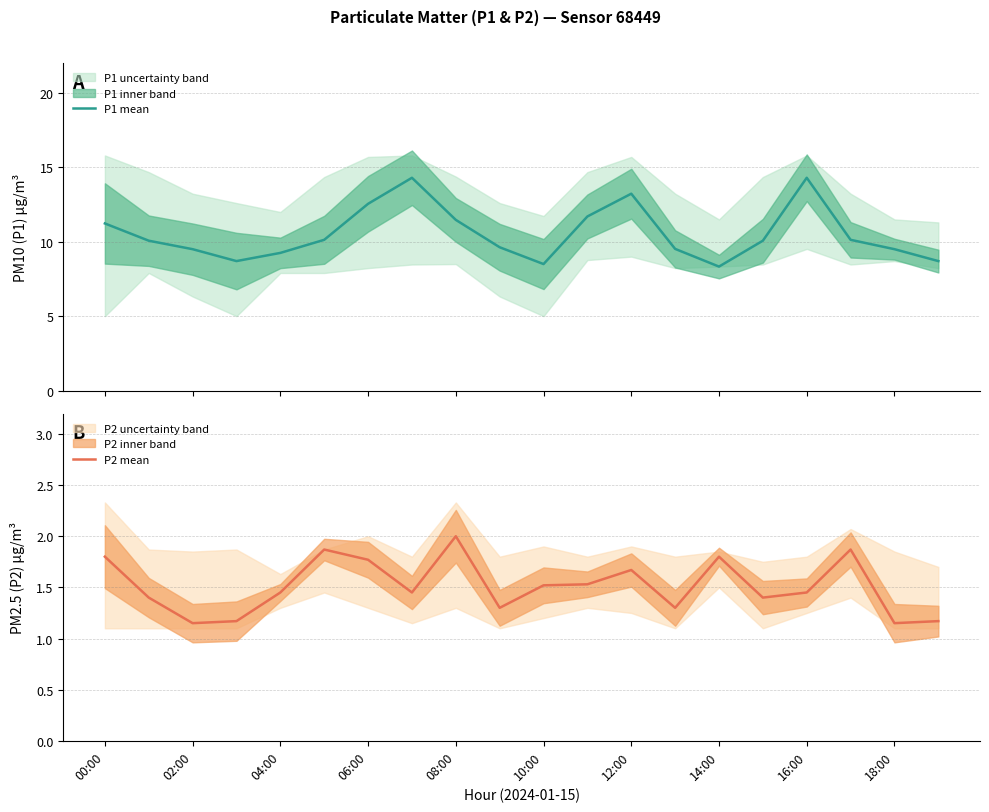

What is the spread (max minus min) of values at 13?

8.2